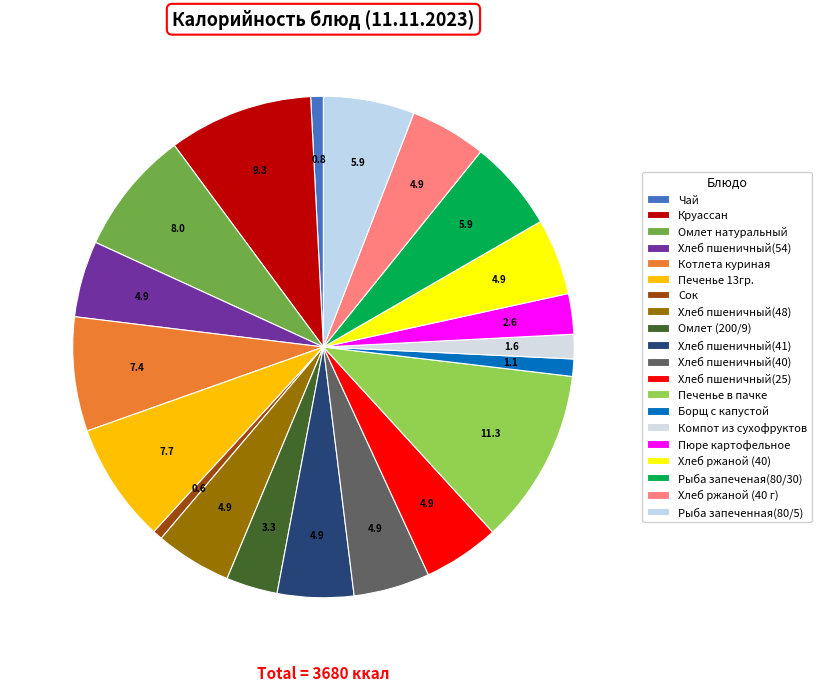

How many segments does this pie chart have?

20